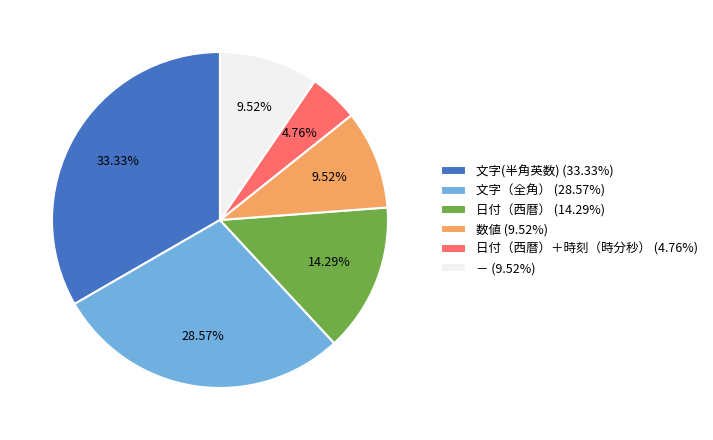

Combined, do 文字(半角英数) (33.33%) and 日付（西暦） (14.29%) account for over 50%?

No